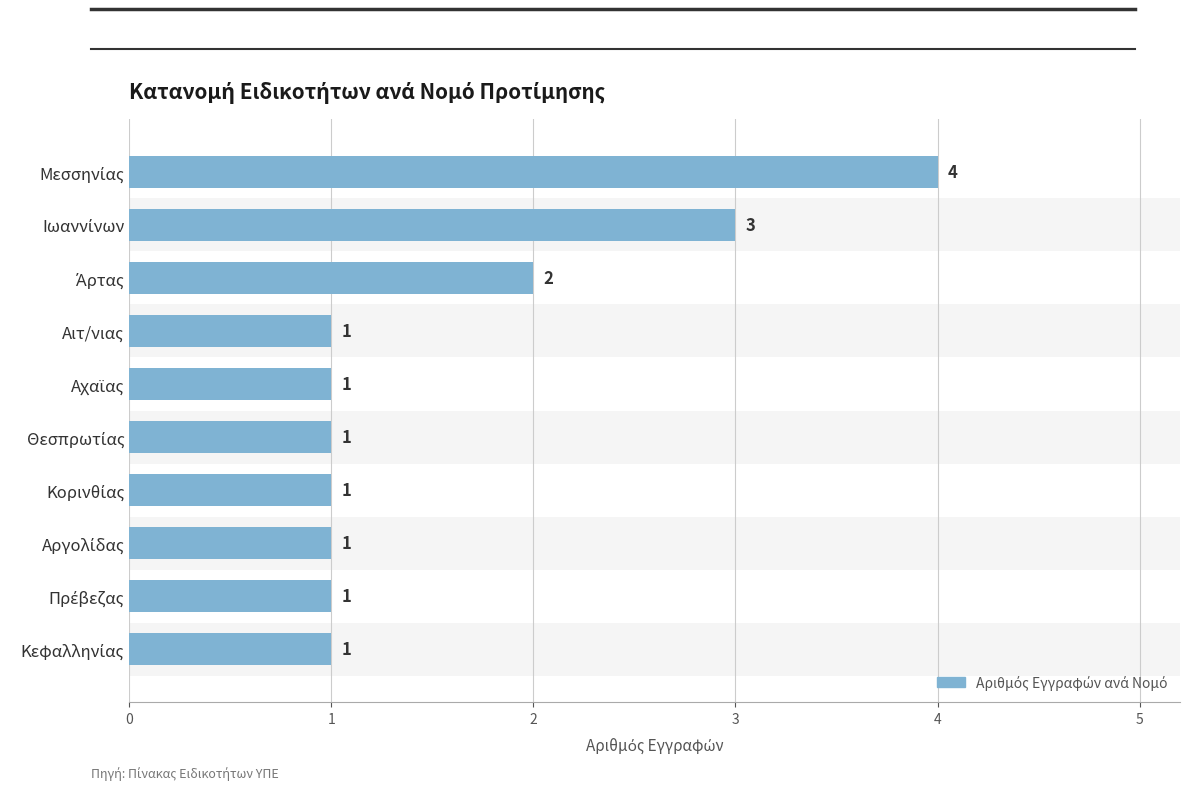

The value at Κεφαλληνίας is 1. True or false?

True